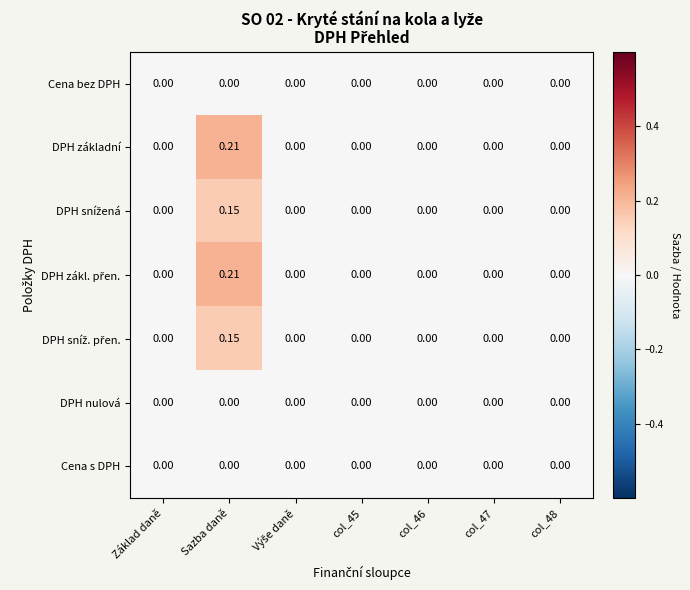

How many distinct data groups are displayed?

7